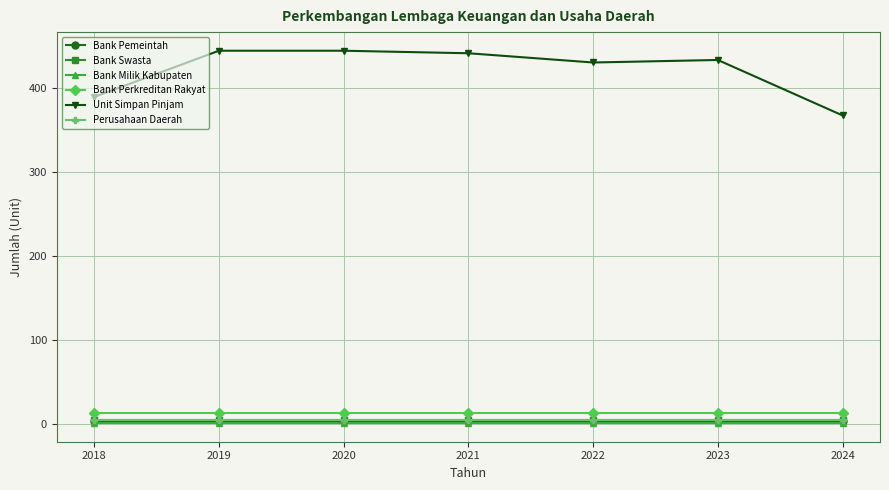

The Unit Simpan Pinjam series shows 441 at 2021. True or false?

True